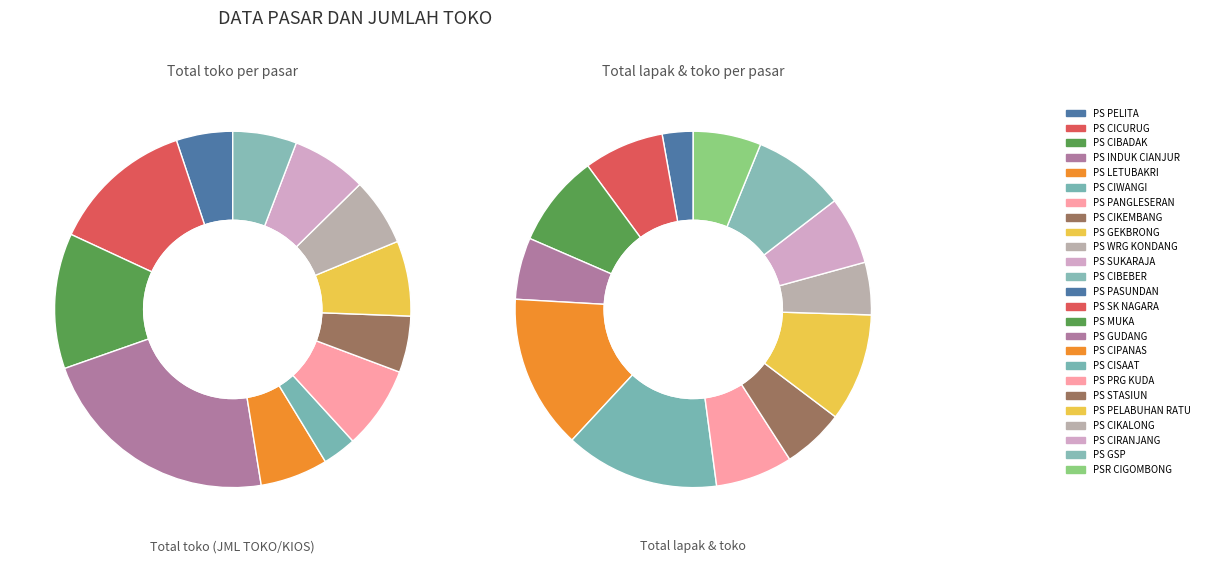

Approximately how many times larger is the value at PS INDUK CIANJUR compared to PS CIKEMBANG?

4.3